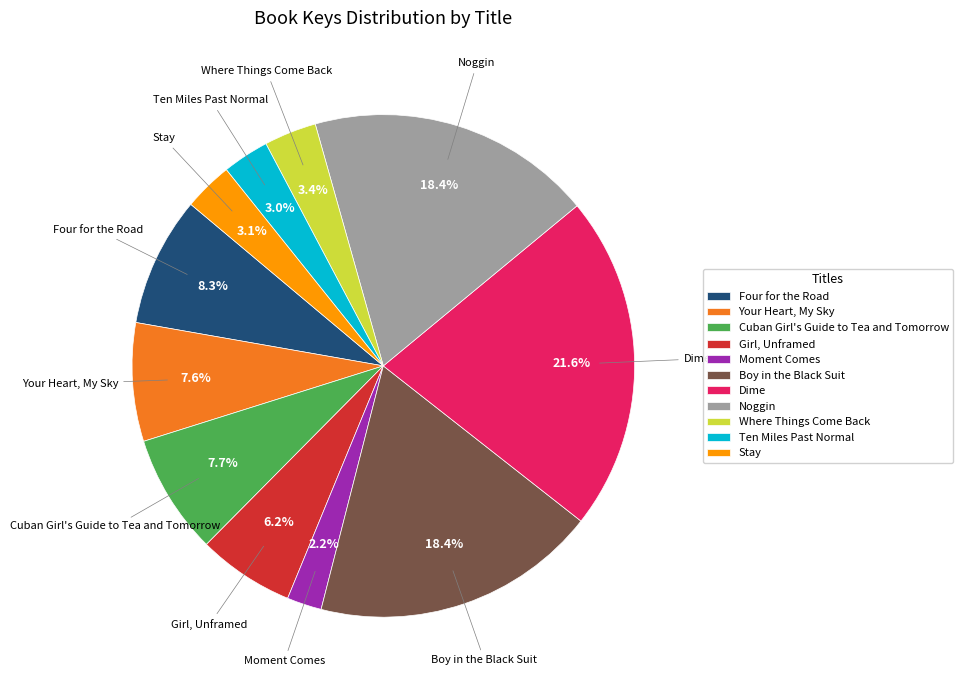

To the nearest percent, what is the combined percentage of Ten Miles Past Normal and Your Heart, My Sky?

11%